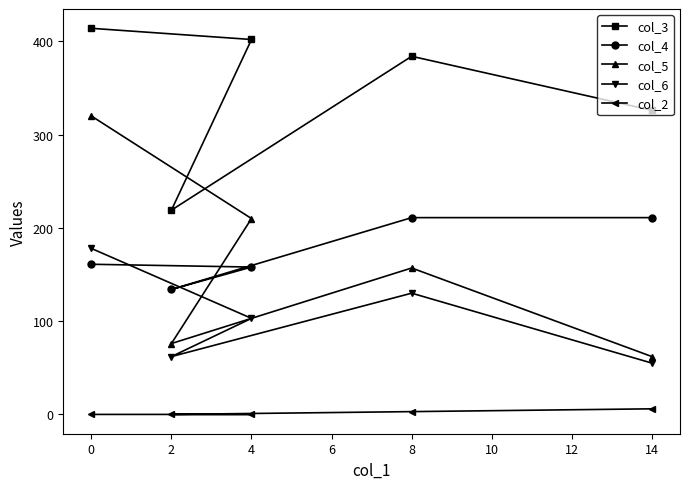

At 4, list the series in order from largest to smallest.

col_3, col_5, col_4, col_6, col_2